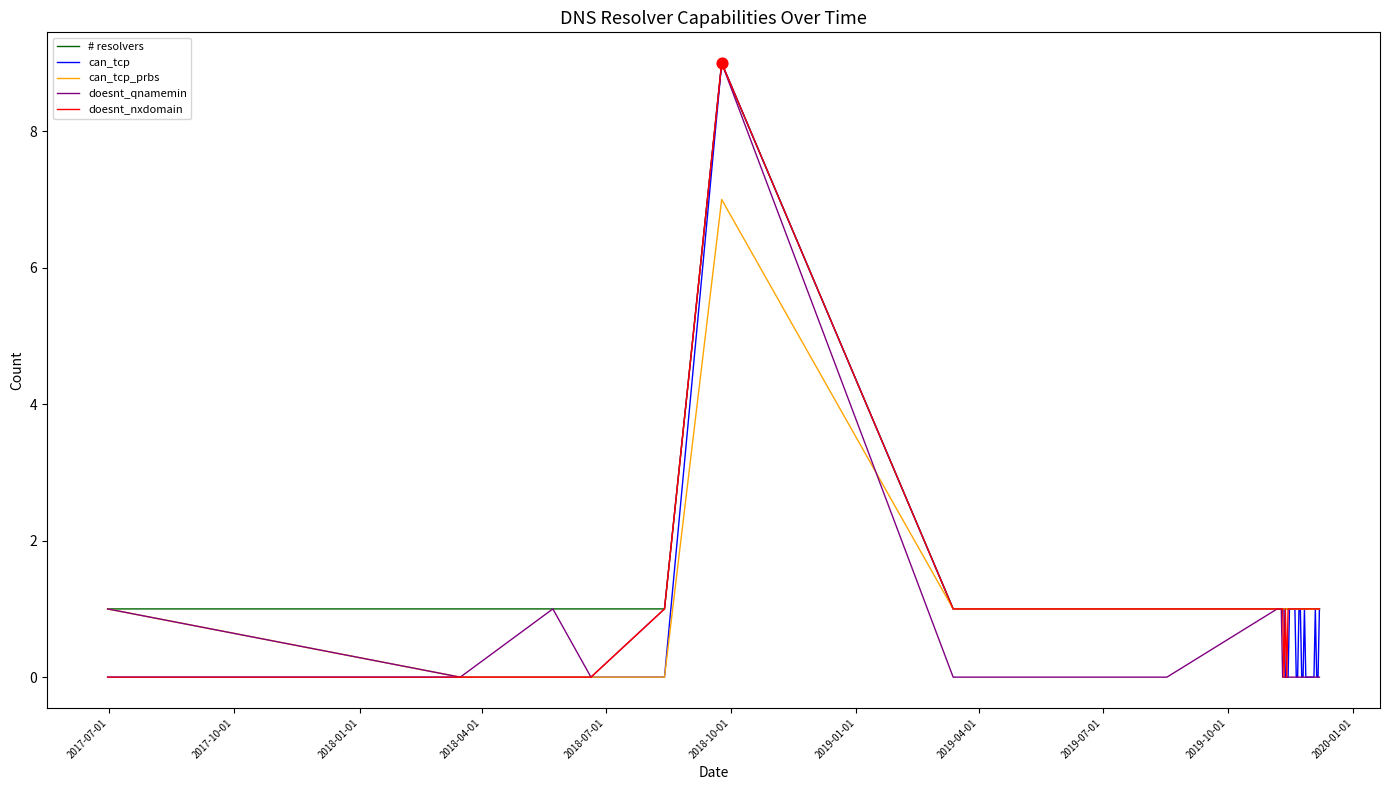

What is the maximum value for can_tcp?

9